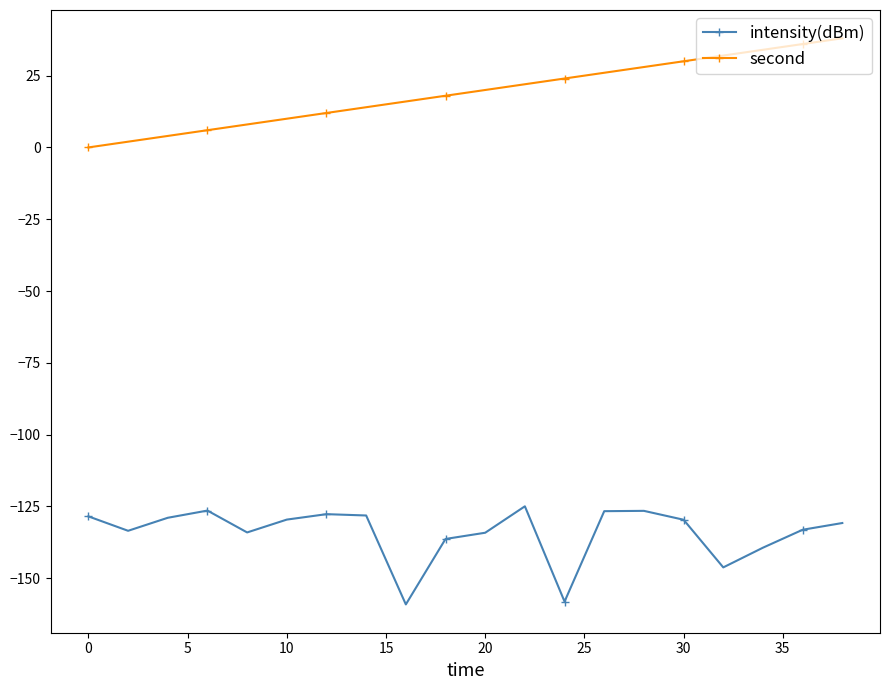

True or false: intensity(dBm) and second cross at least once.

False